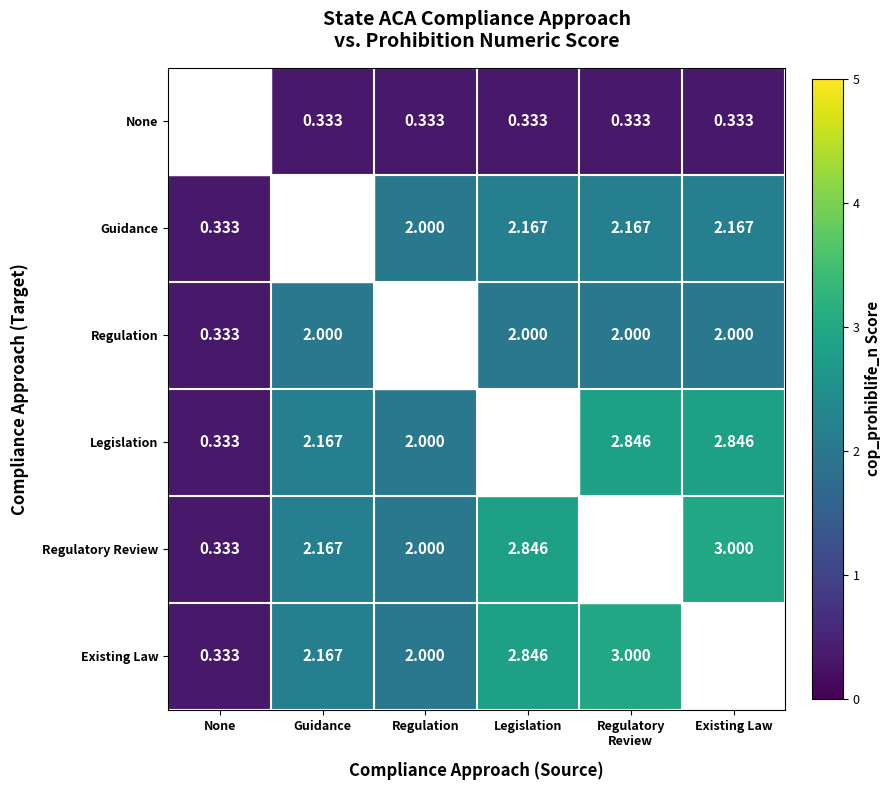

How many categories are shown in the chart?

6